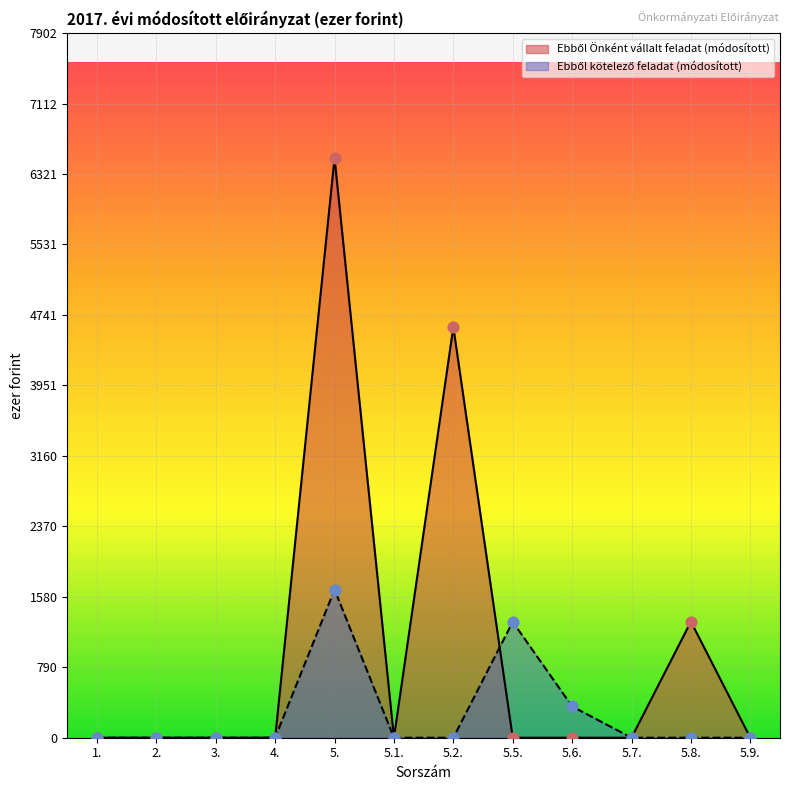

At which category is the sum across all series the highest?

5.